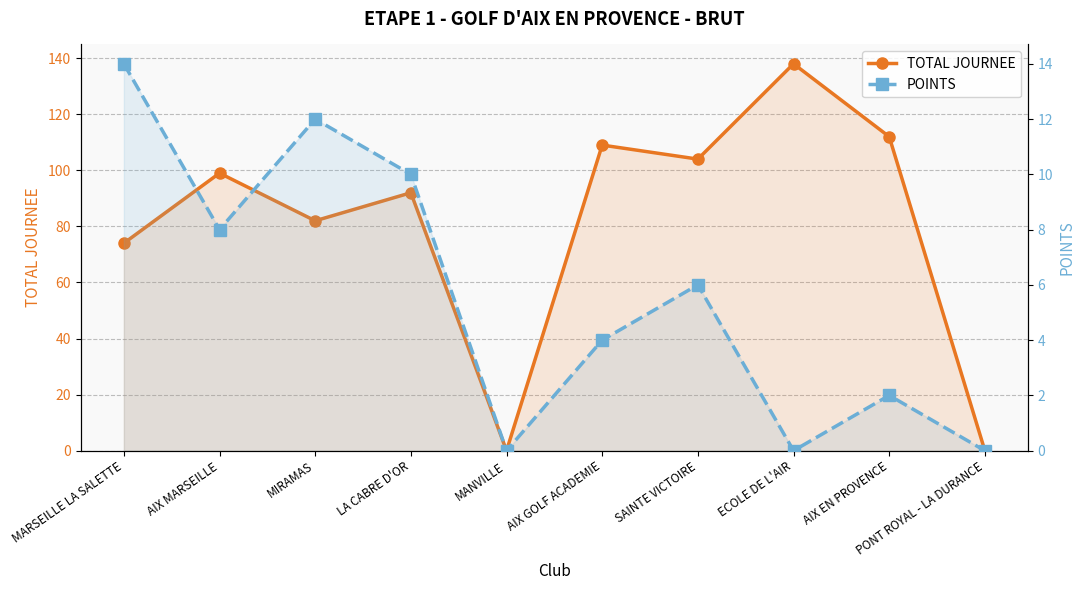

At which label is TOTAL JOURNEE closest to 69?

MARSEILLE LA SALETTE